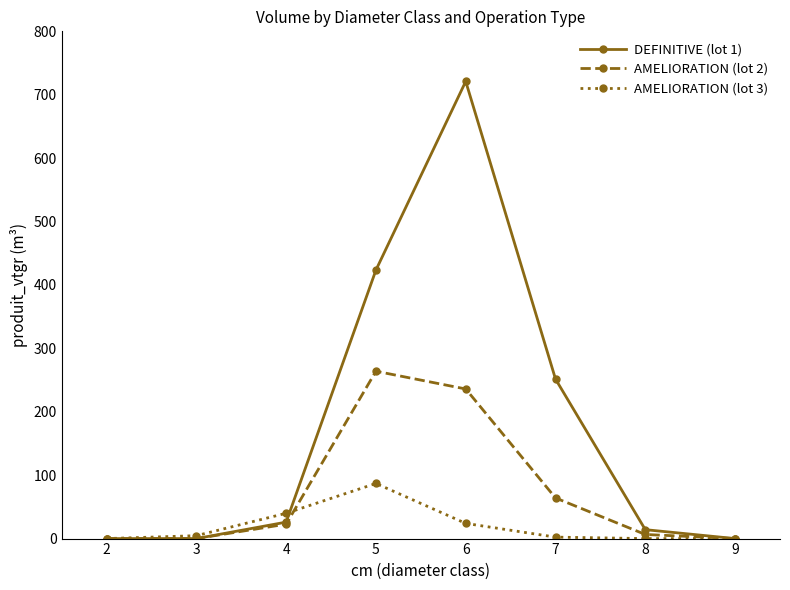

What is the total value across all series at 6?

981.0